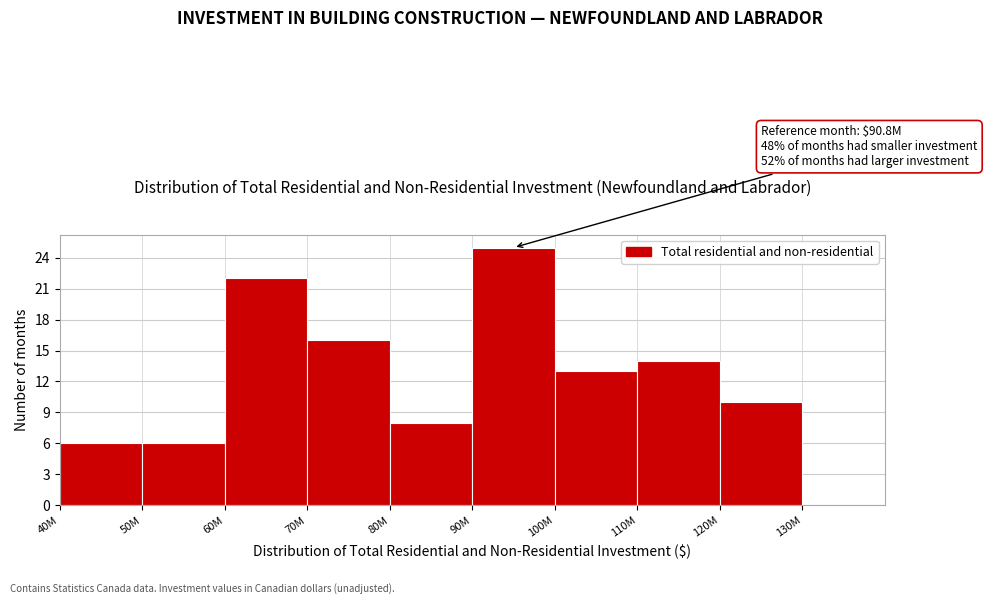

Reading right to left, extract all data points from this chart.

130M=0	120M=10	110M=14	100M=13	90M=25	80M=8	70M=16	60M=22	50M=6	40M=6